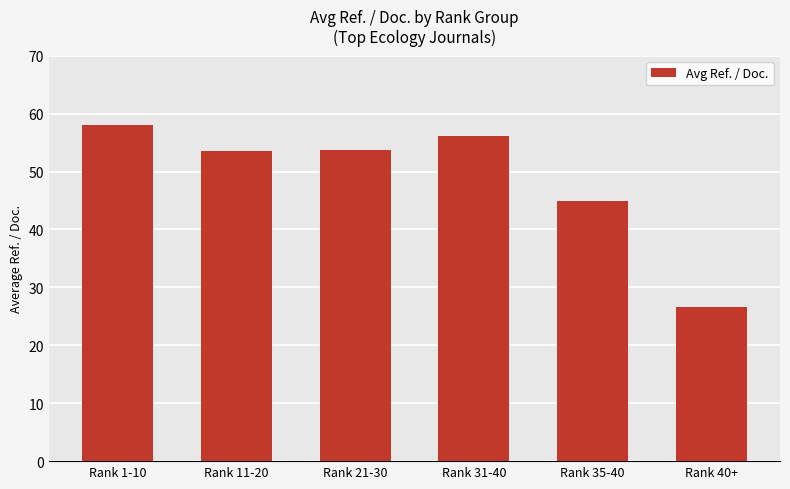

True or false: the data shows 37.6 at Rank 40+.

False